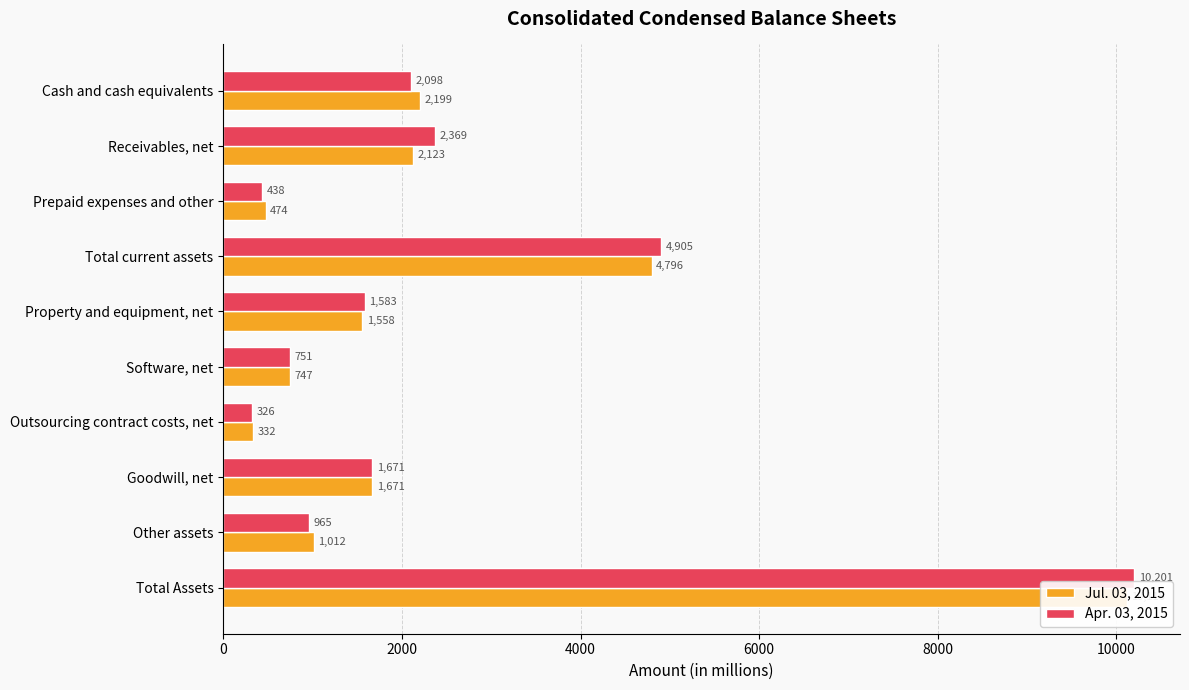

Between Total Assets and Cash and cash equivalents, which is larger?

Total Assets